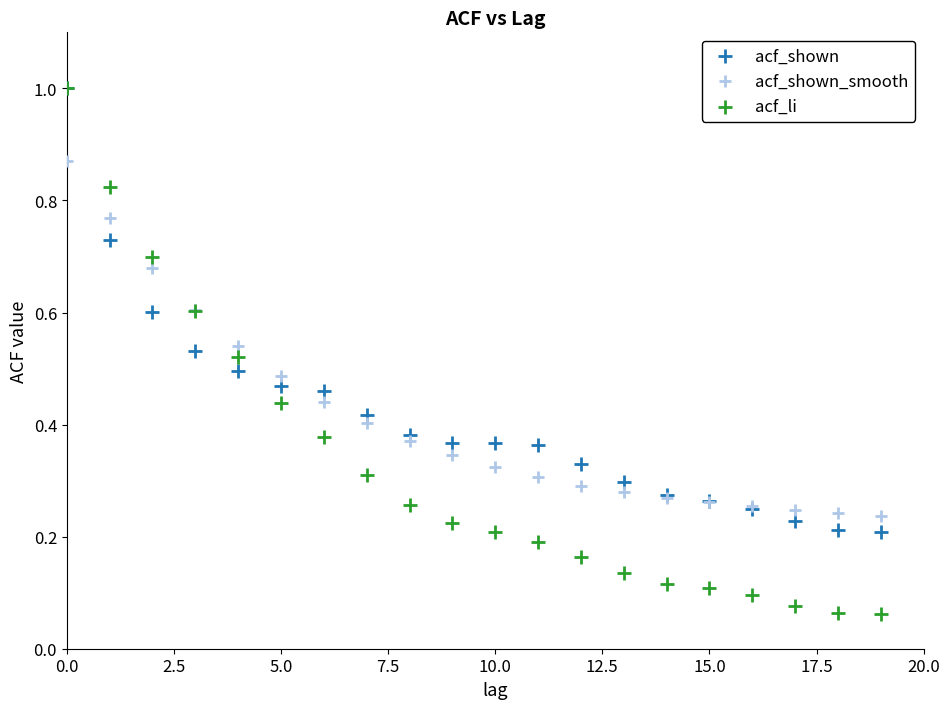

Which series has the widest spread of Y values?

acf_li